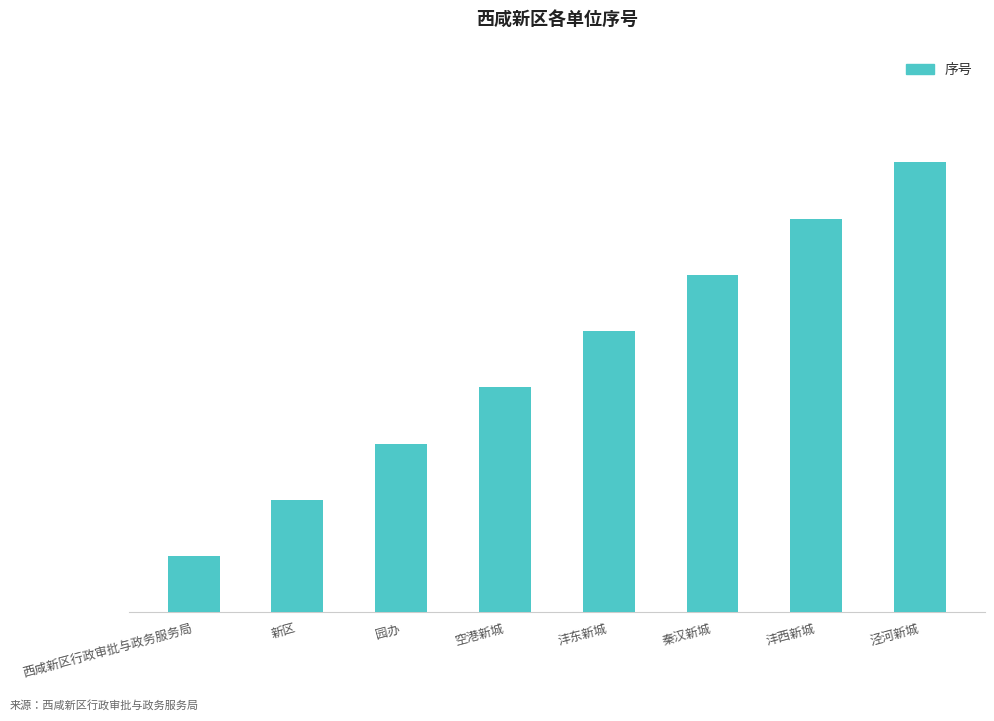

List the labels in order of value, largest first.

泾河新城, 沣西新城, 秦汉新城, 沣东新城, 空港新城, 园办, 新区, 西咸新区行政审批与政务服务局